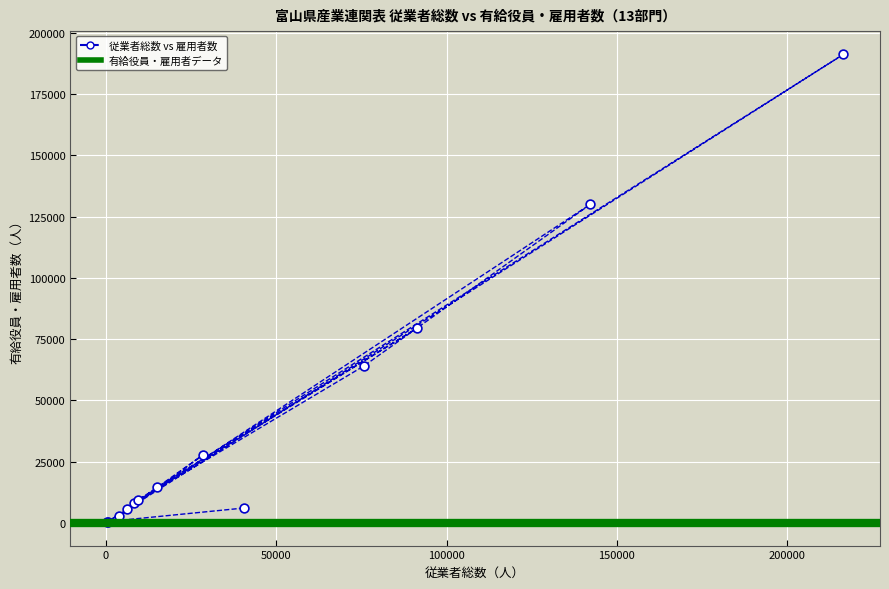

What Y value in the scatter plot is closest to 95756?

79471